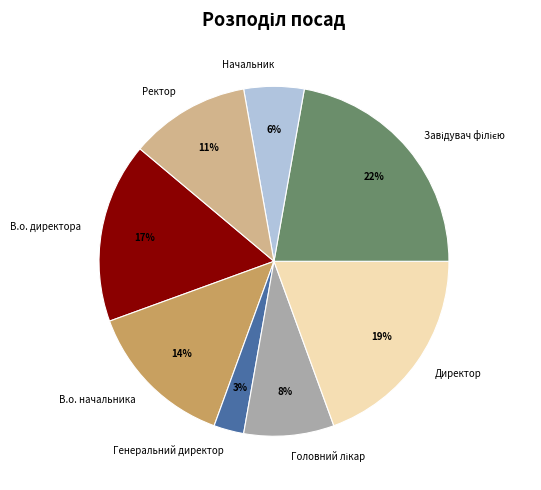

Is there any slice that represents more than half of the pie?

No